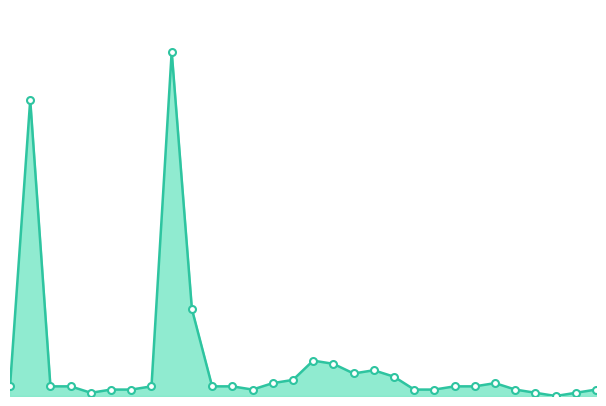

Does the chart display data point markers on the line(s)?

No